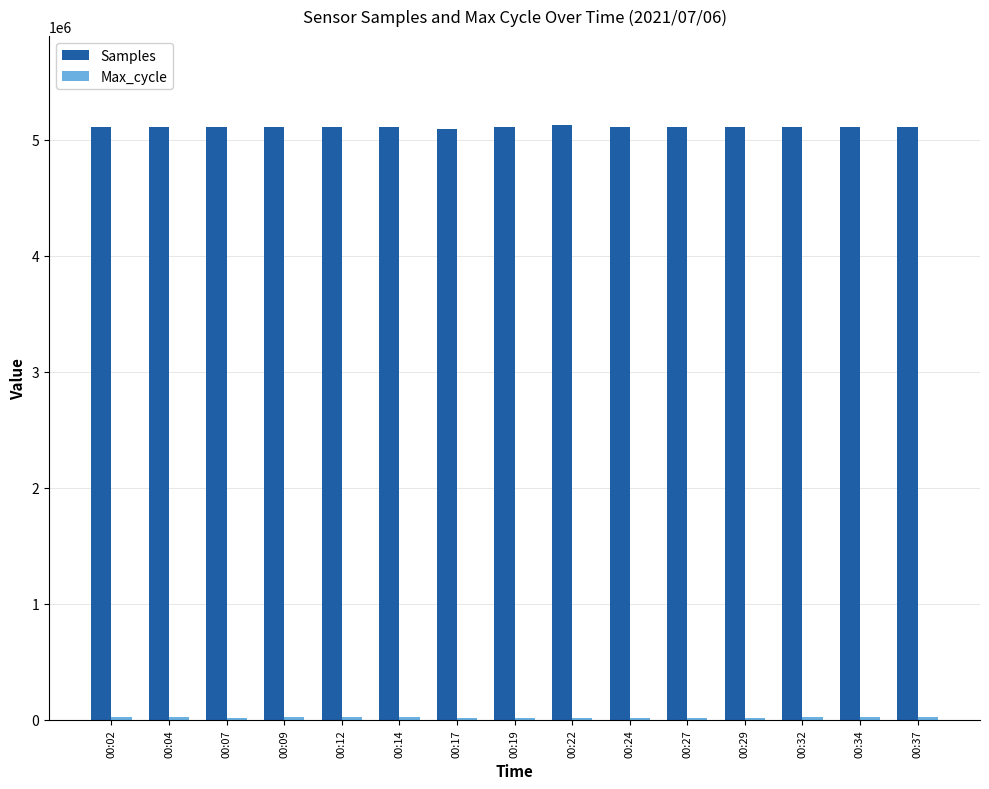

What is the average value of the Samples series?

5110615